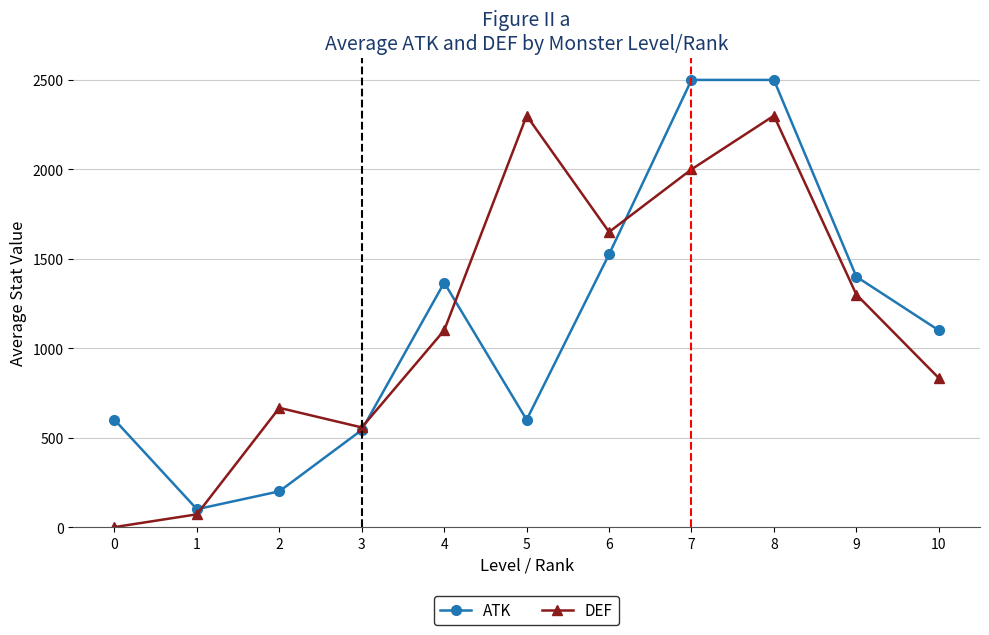

What is the difference between the highest and lowest values at 6?

125.0